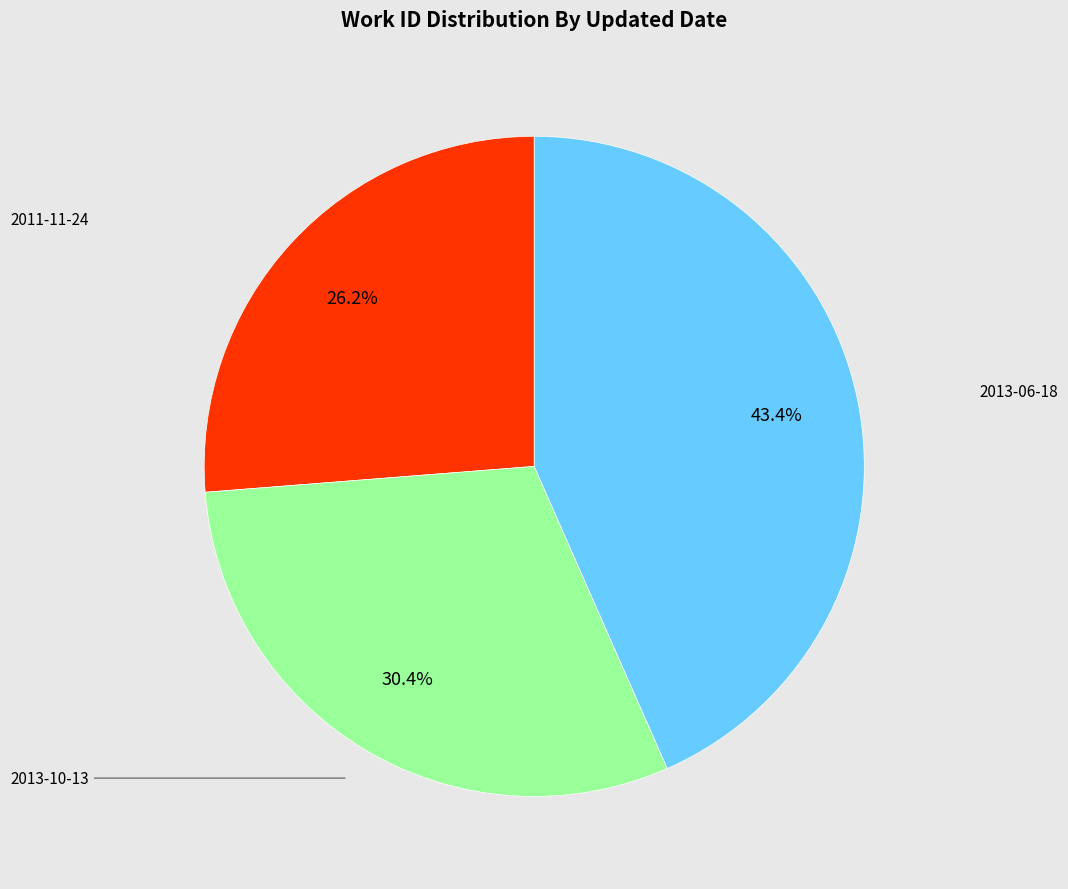

Is there any slice that represents more than half of the pie?

No